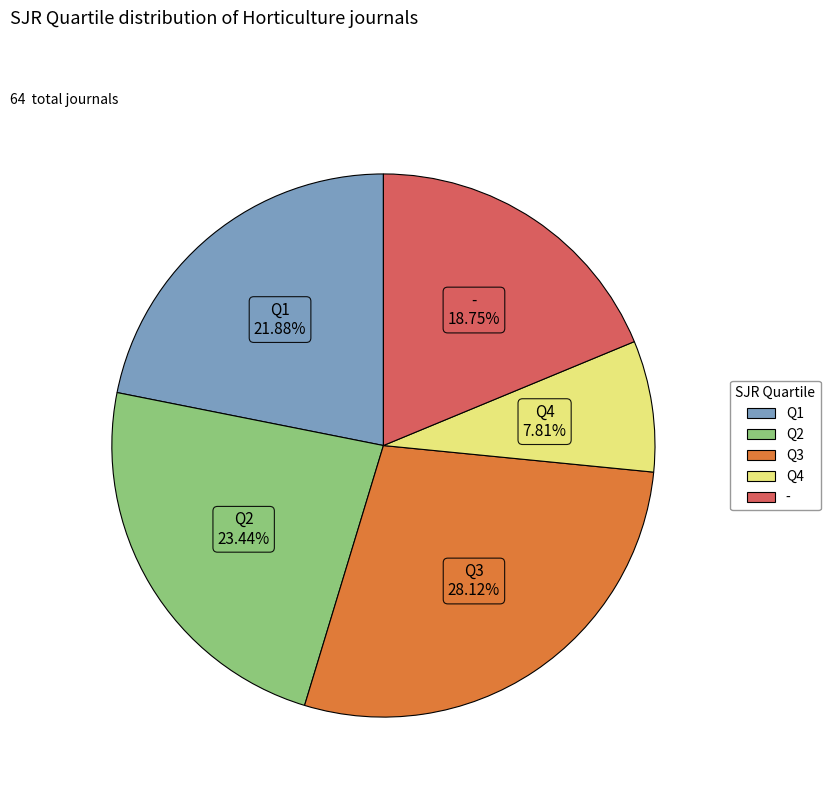

Does any single category account for the majority?

No